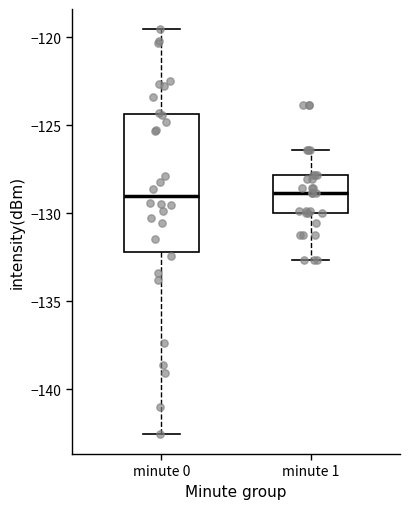

Where does the lower whisker of the box for minute 1 end on the y-axis? The values are not printed on the chart, so give them approximately, as read against the axis.

-132.5